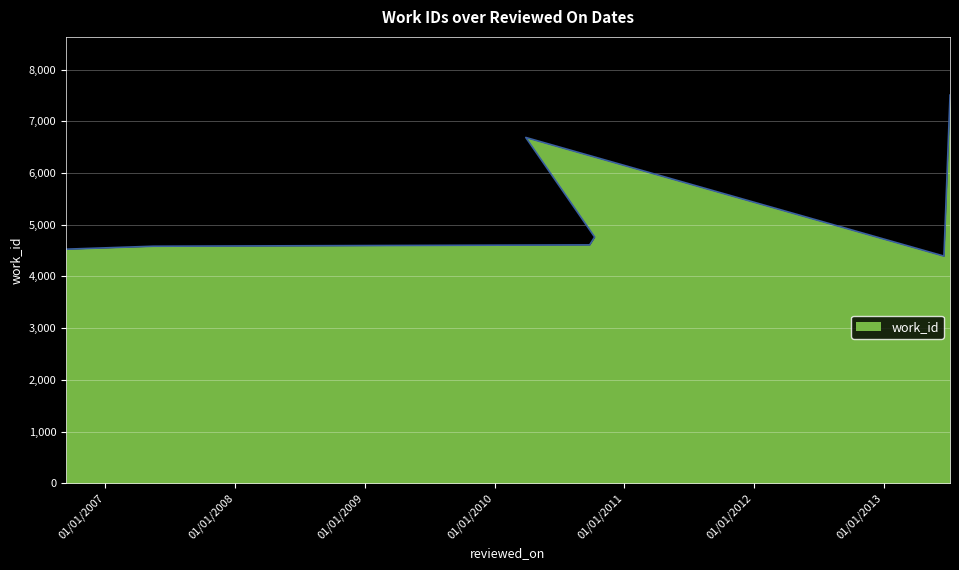

What is the sum of all values?

56448